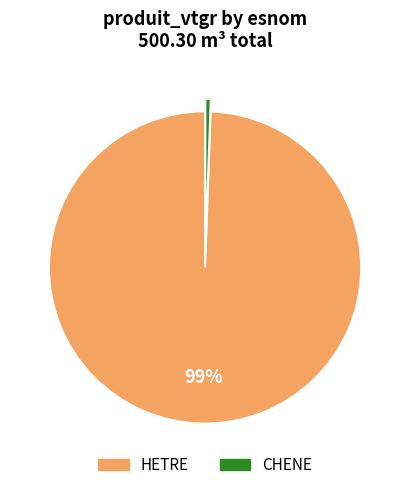

True or false: CHENE accounts for 11% of the total.

False